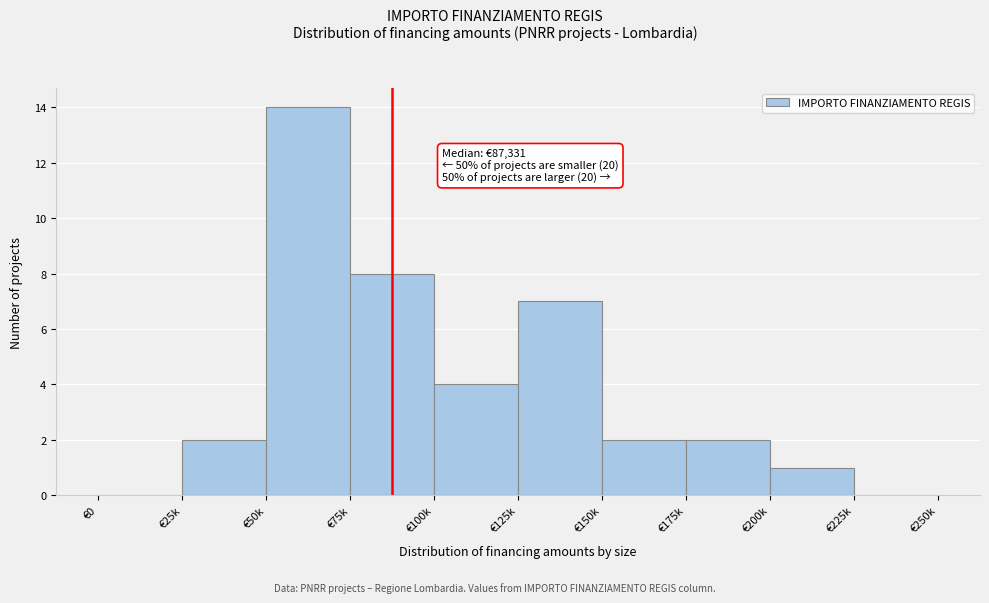

Reading left to right, what are all the values shown in this chart?

€0=0	€25k=2	€50k=14	€75k=8	€100k=4	€125k=7	€150k=2	€175k=2	€200k=1	€225k=0